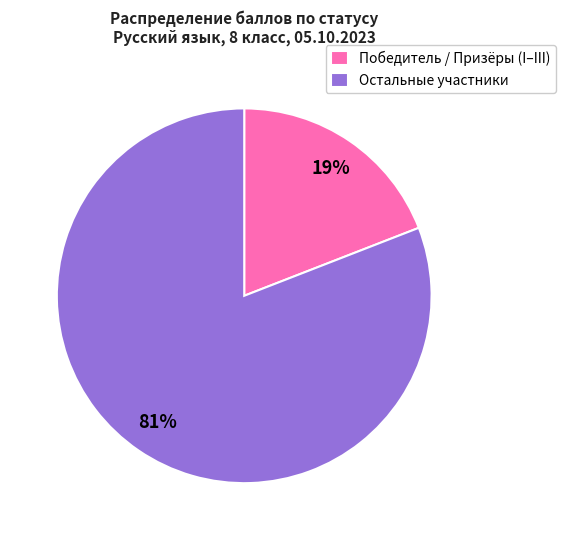

Which category has the biggest portion of the pie?

Остальные участники